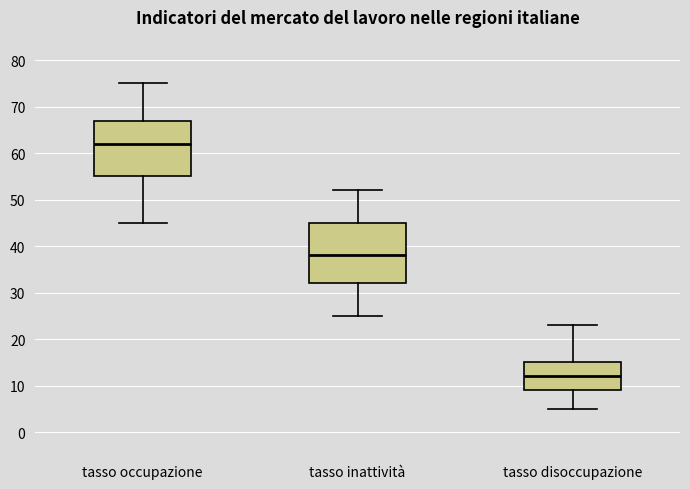

Which box is the tallest, from its lower edge to its upper edge?

tasso inattività